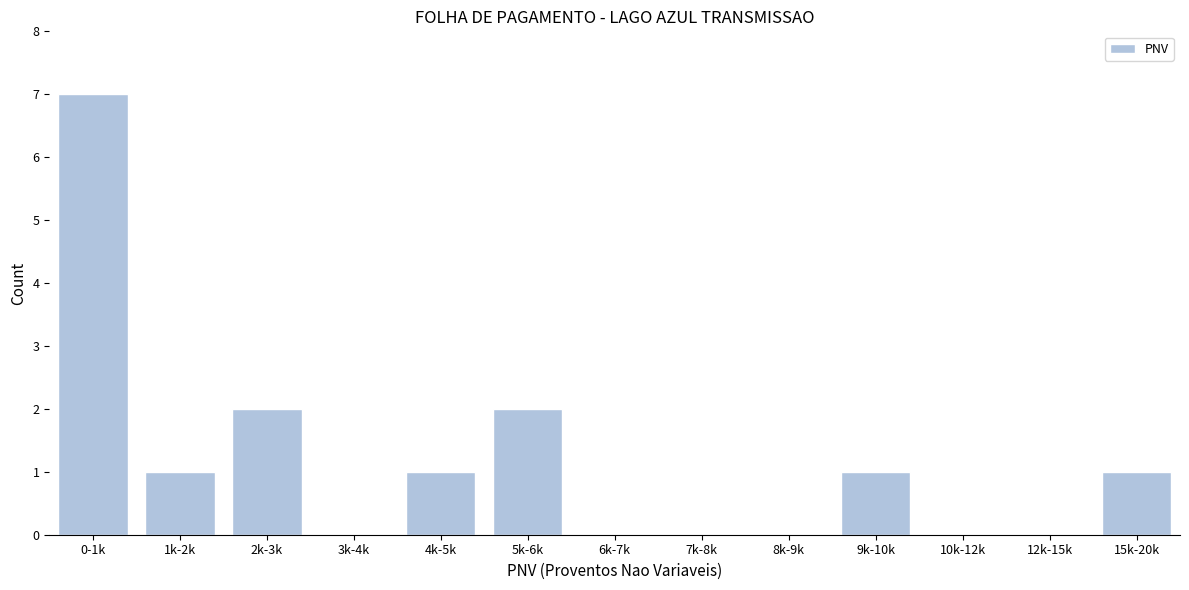

Reading left to right, list all the values displayed in this chart.

0-1k=7	1k-2k=1	2k-3k=2	3k-4k=0	4k-5k=1	5k-6k=2	6k-7k=0	7k-8k=0	8k-9k=0	9k-10k=1	10k-12k=0	12k-15k=0	15k-20k=1